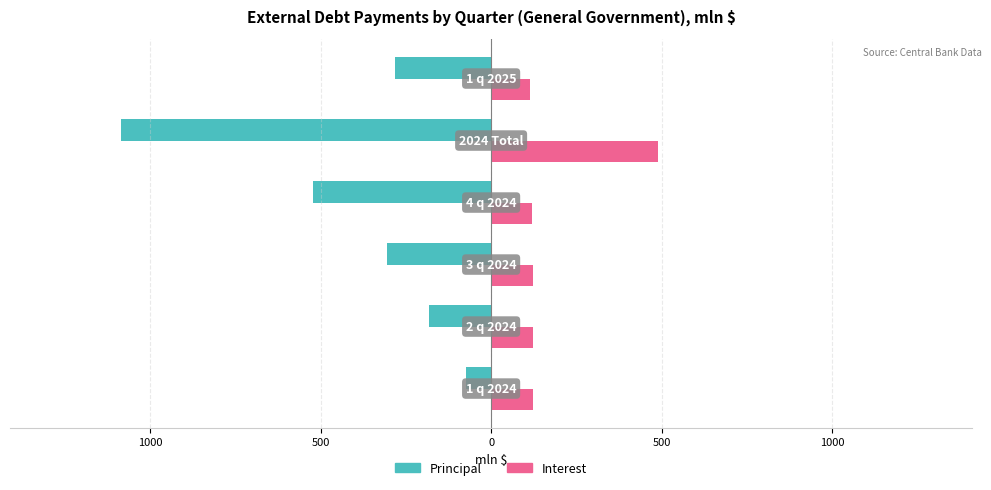

What are all the series names shown in the legend?

Principal, Interest